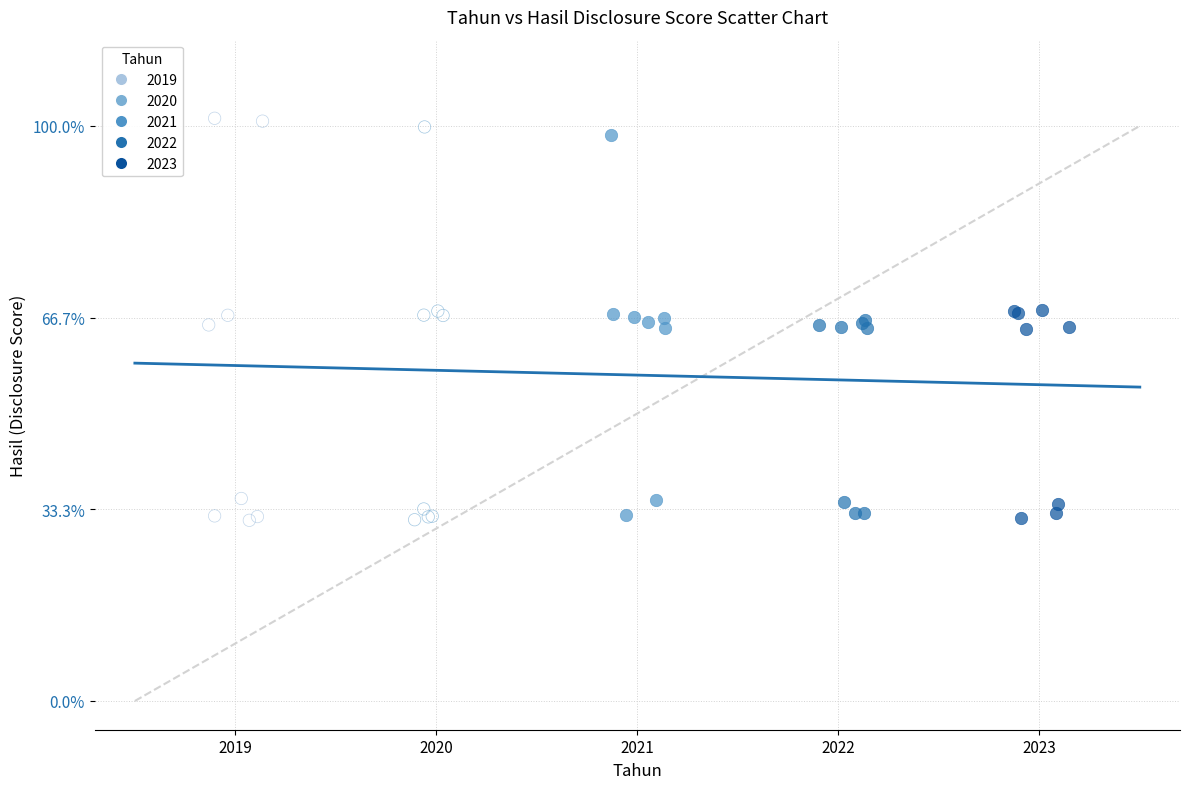

What are all the series names shown in the legend?

2019, 2020, 2021, 2022, 2023